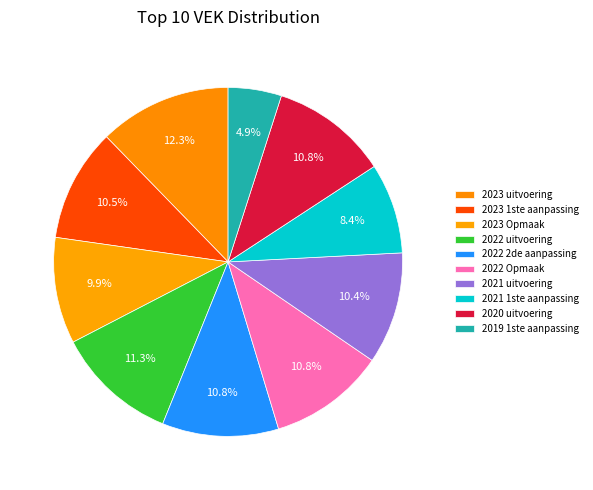

How many segments does this pie chart have?

10